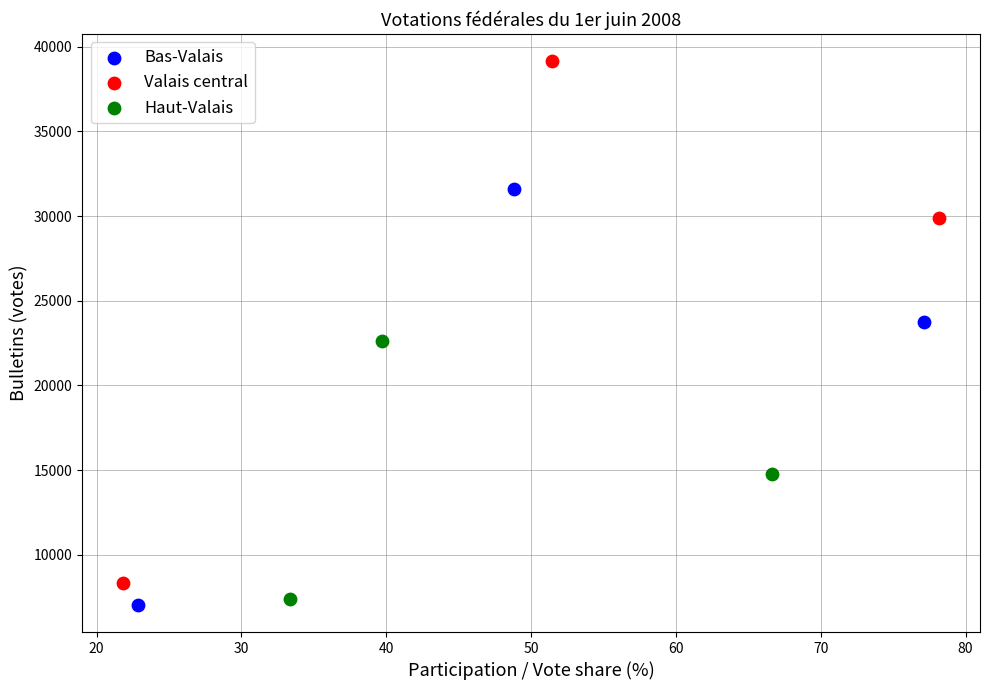

Which series contains the lowest Y value?

Bas-Valais